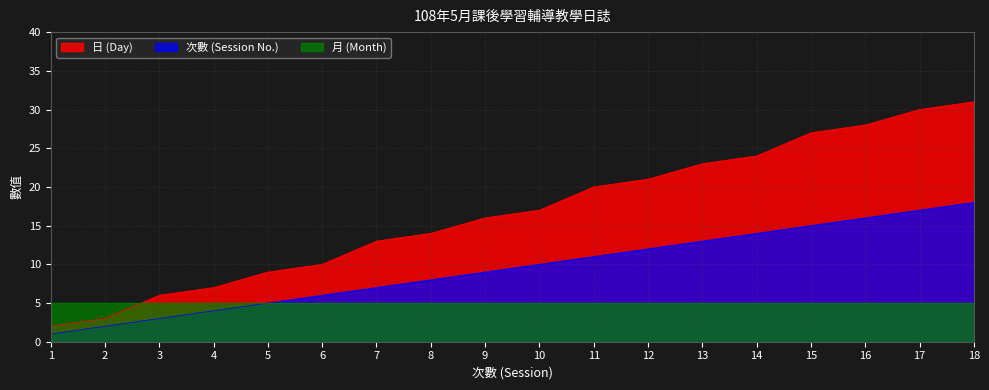

What are all the series names shown in the legend?

日 (Day), 次數 (Session No.), 月 (Month)